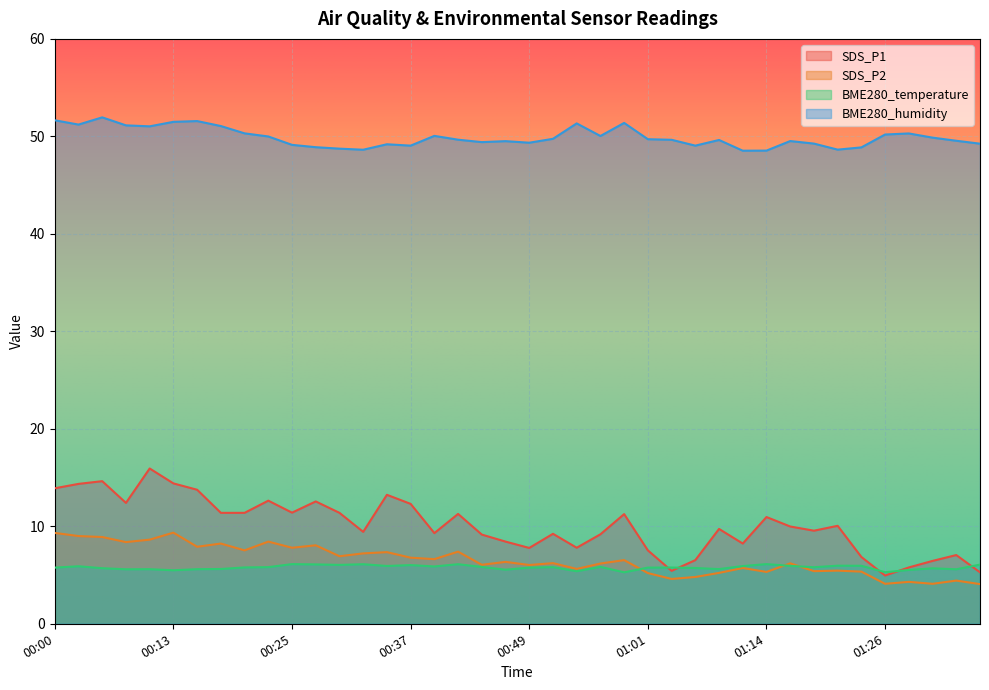

At which category is the sum across all series the highest?

00:10